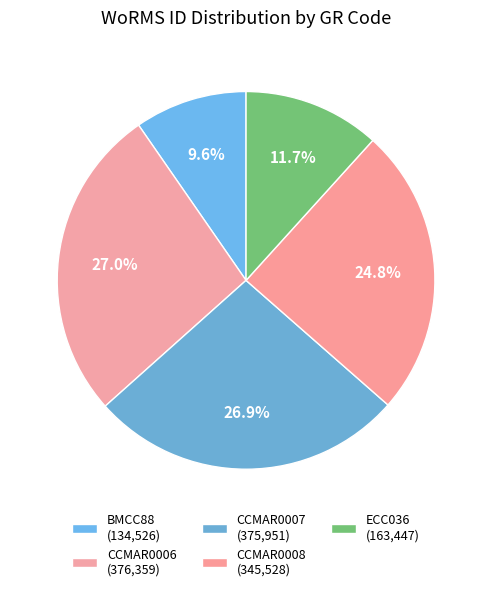

To the nearest percent, what percentage of the pie is CCMAR0007?

27%